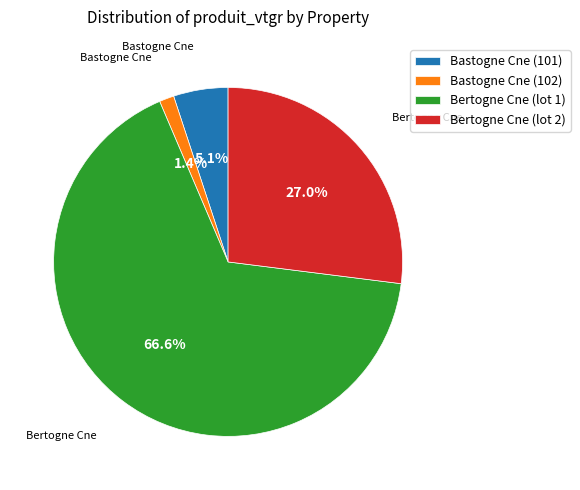

The Bastogne Cne (102) slice represents 11% of the pie. True or false?

False